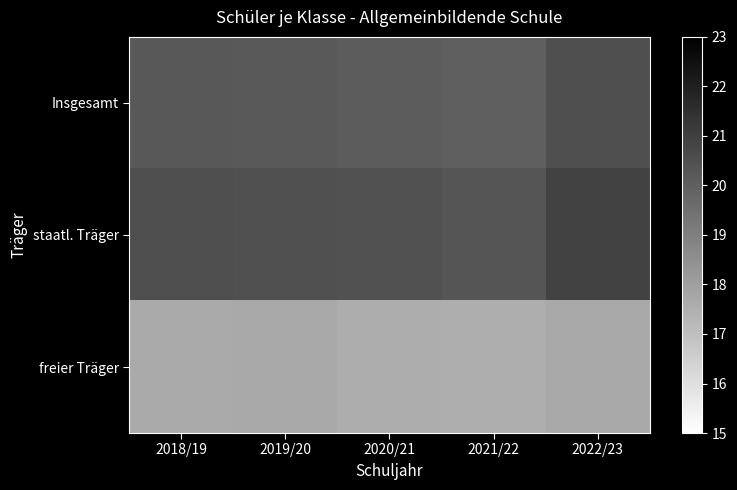

At 2019/20, list the series in order from smallest to largest.

freier Träger, Insgesamt, staatl. Träger